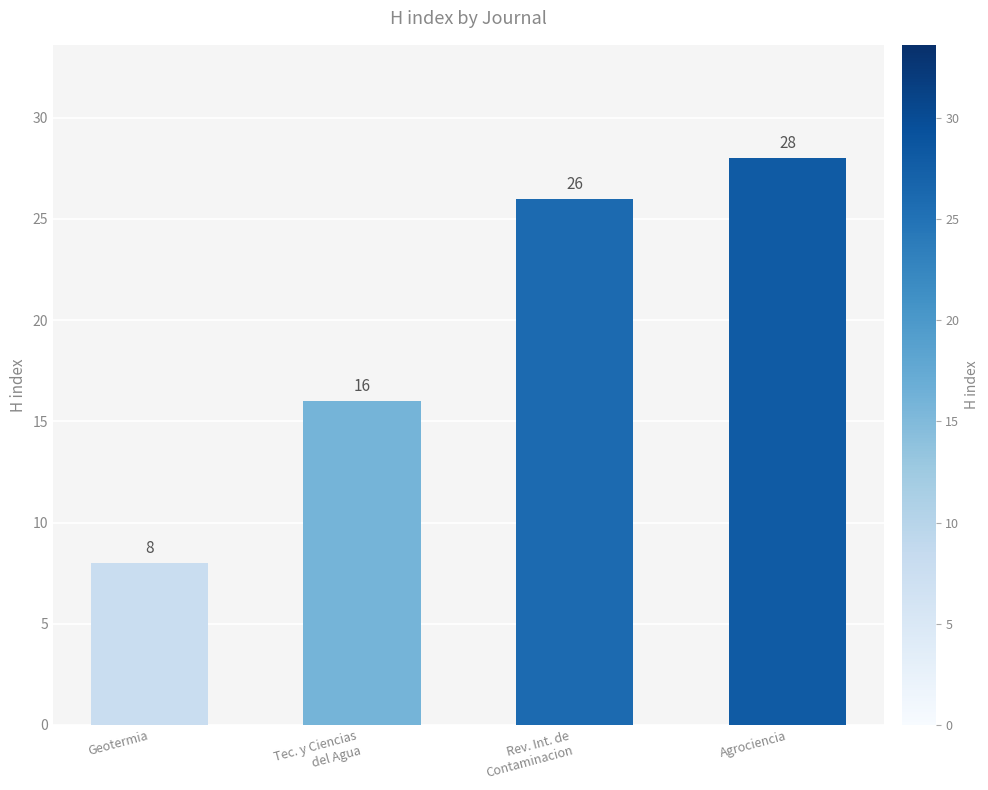

Which category has the highest value across all series?

Agrociencia